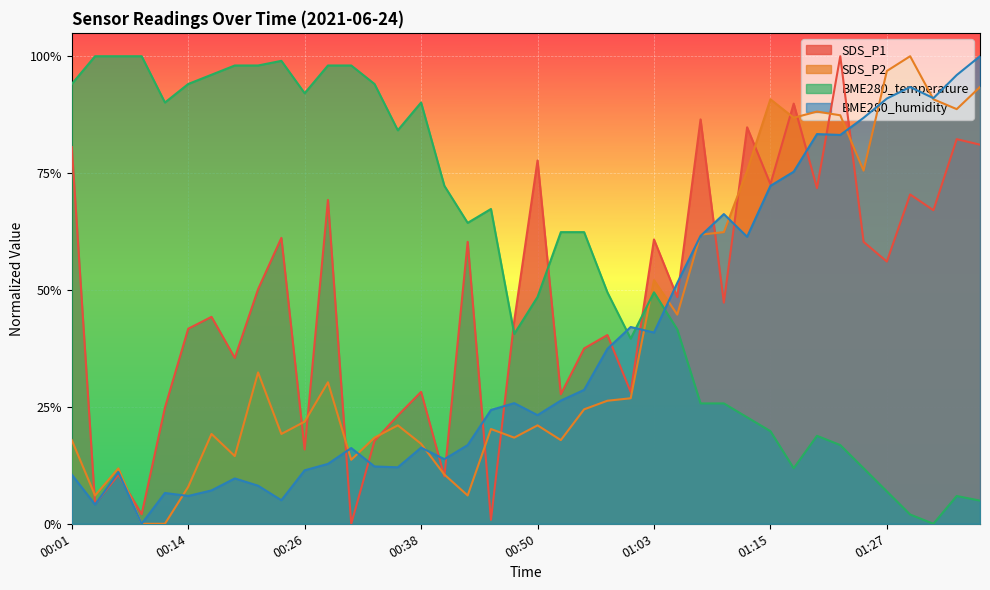

True or false: SDS_P1 has a value of 0.2 at 01:10.

False